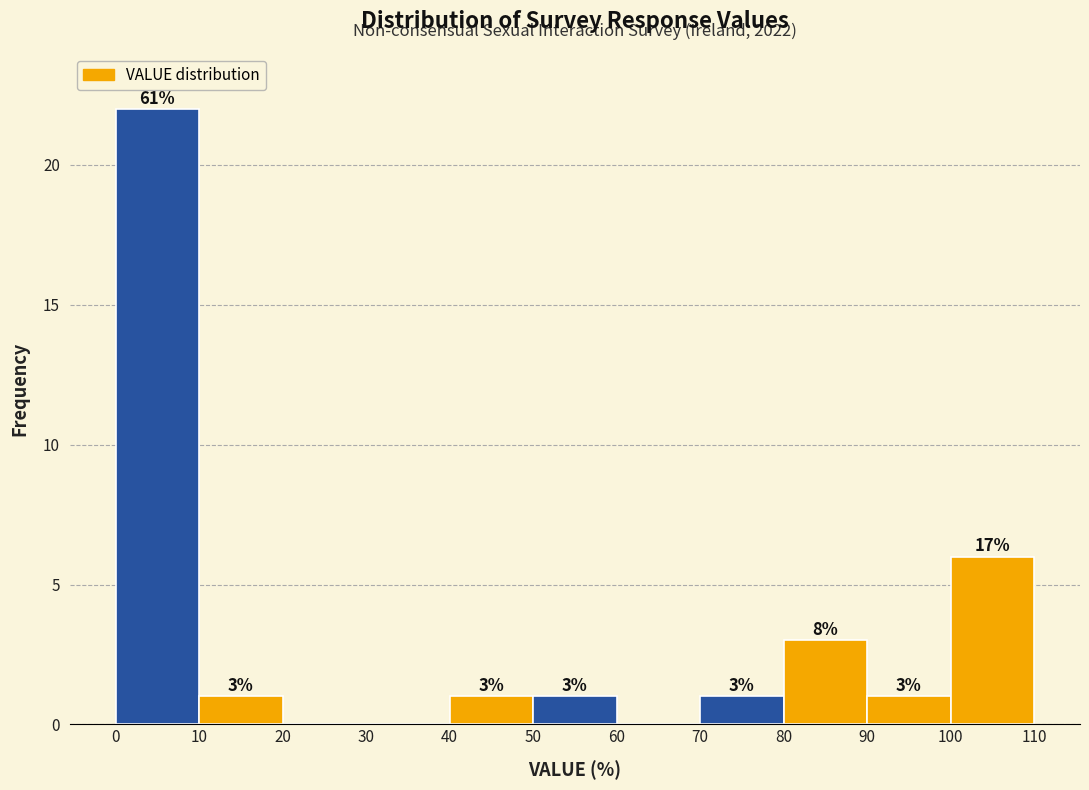

Over which range of the x-axis is the bar tallest?

0 to 10